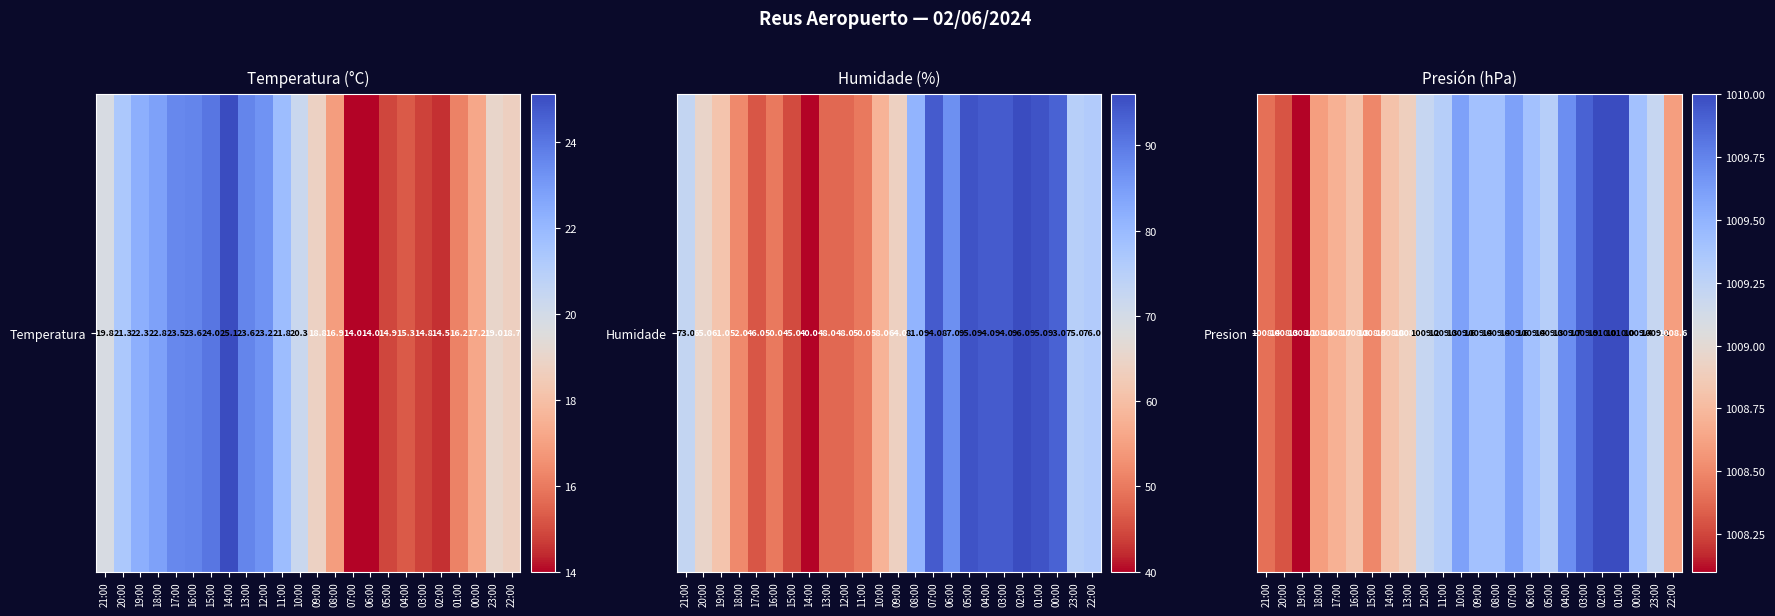

How many data points are less than 1009?

10